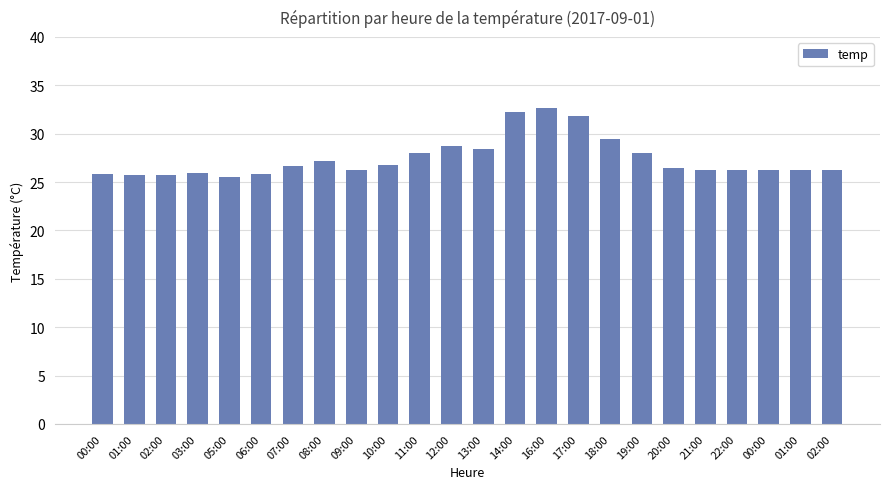

At which category does the chart reach its peak across all series?

16:00